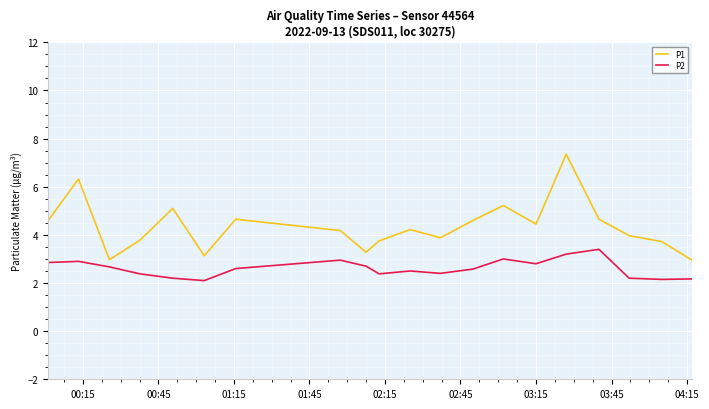

In P2, how many points are higher than both neighbors (excluding endpoints)?

5